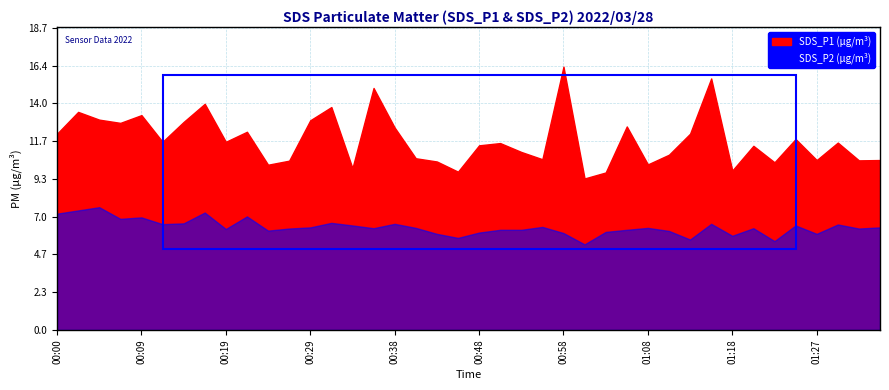

Rank the categories by SDS_P1 value from lowest to highest.

01:00, 01:03, 00:46, 01:18, 00:34, 00:24, 01:08, 01:23, 00:43, 00:26, 01:32, 01:27, 01:35, 00:56, 00:41, 01:10, 00:53, 01:20, 00:48, 00:51, 01:30, 00:12, 00:19, 01:25, 00:00, 01:13, 00:21, 00:38, 01:05, 00:07, 00:14, 00:29, 00:05, 00:09, 00:02, 00:31, 00:17, 00:36, 01:15, 00:58